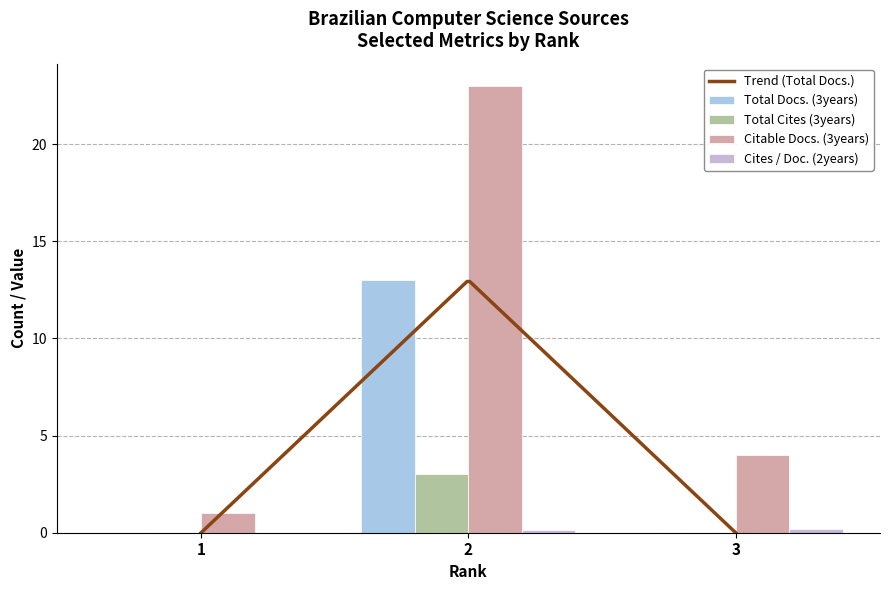

Which has a higher value, 1 or 3?

1